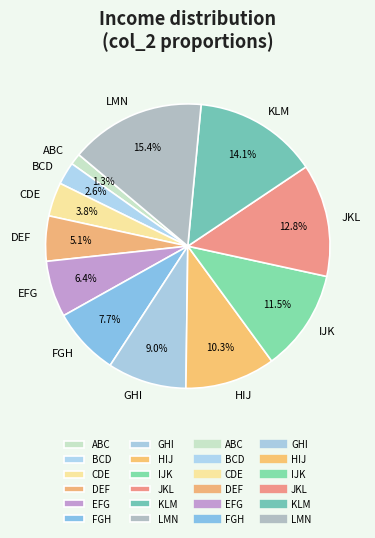

Between KLM and HIJ, which is larger?

KLM